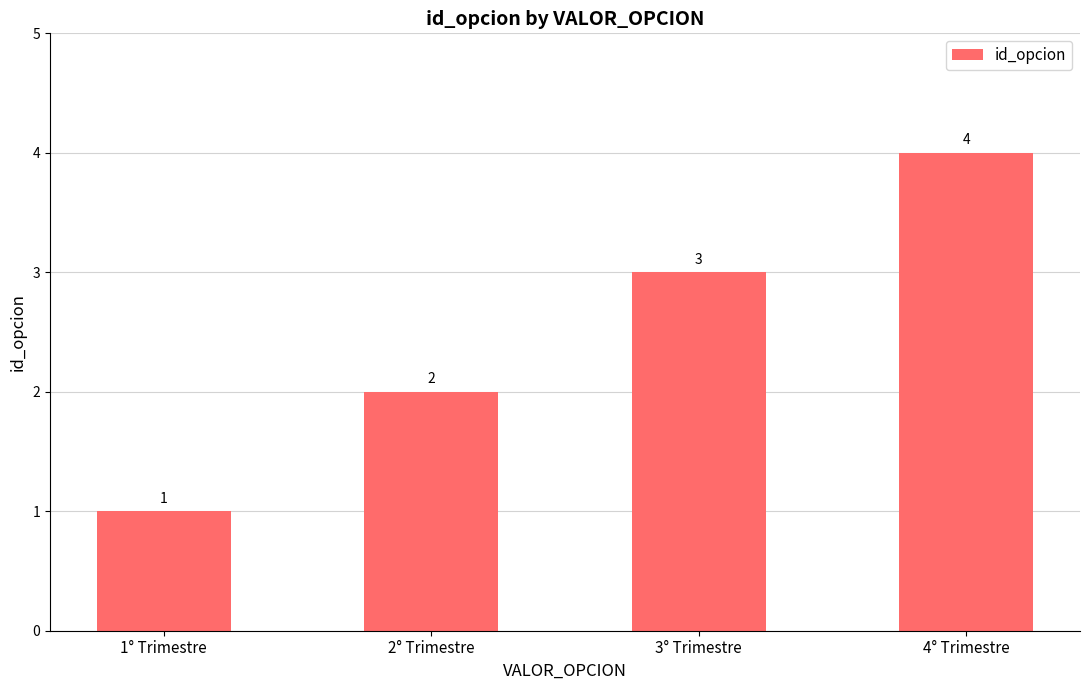

Rank the categories by value from highest to lowest.

4° Trimestre, 3° Trimestre, 2° Trimestre, 1° Trimestre